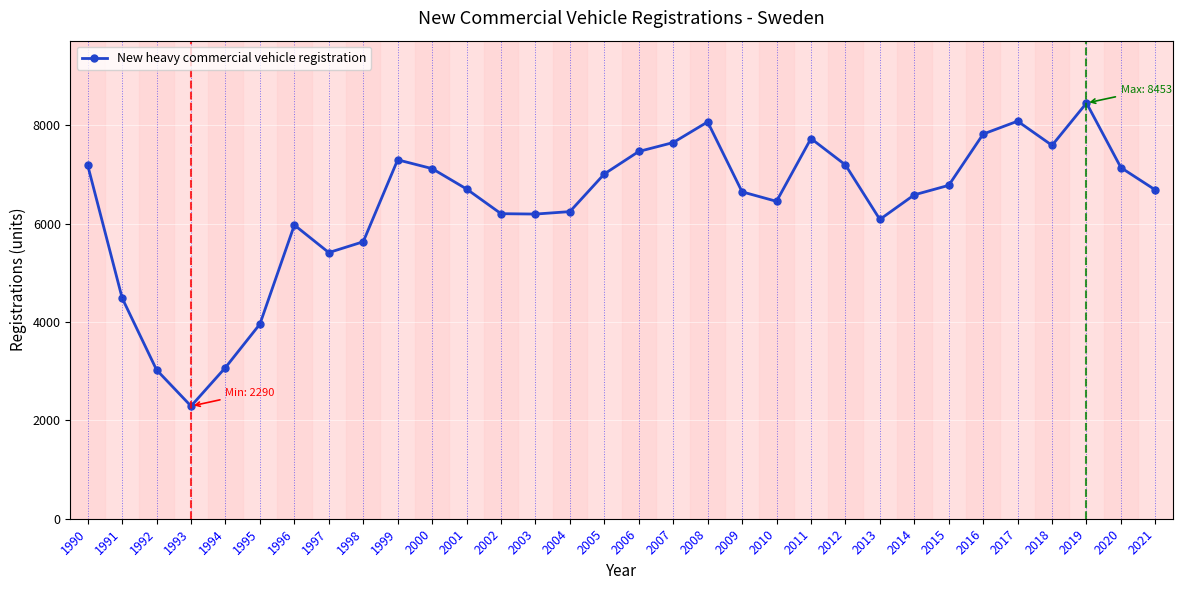

Which category has the lowest value across all series?

1993